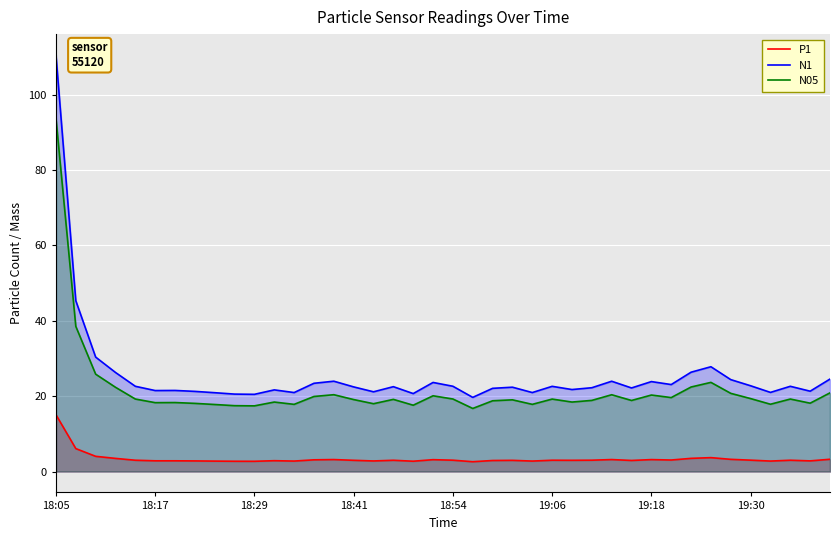

At which label does N1 reach its peak?

18:05